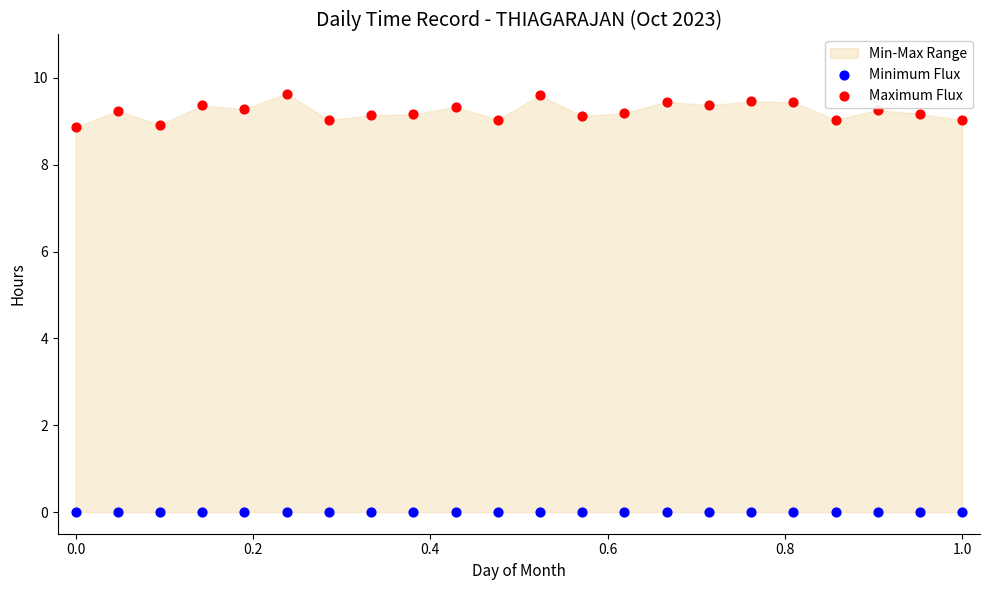

Which series reaches the maximum Y coordinate?

Maximum Flux